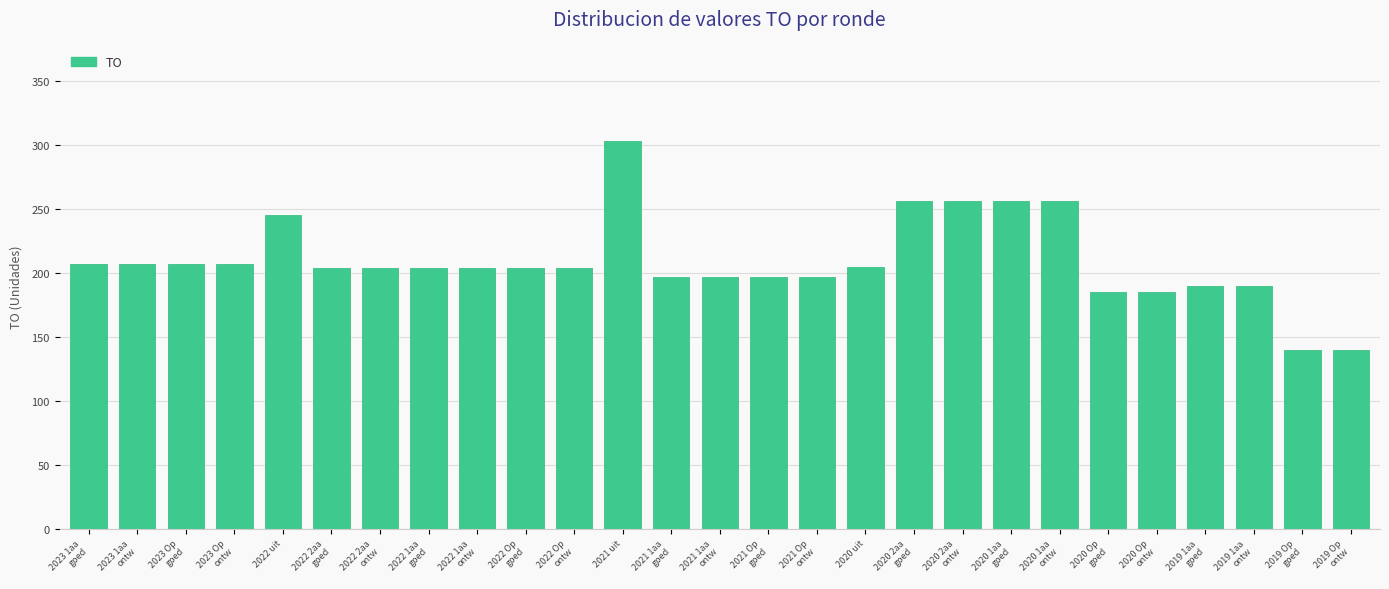

What is the sum of all values?

5647